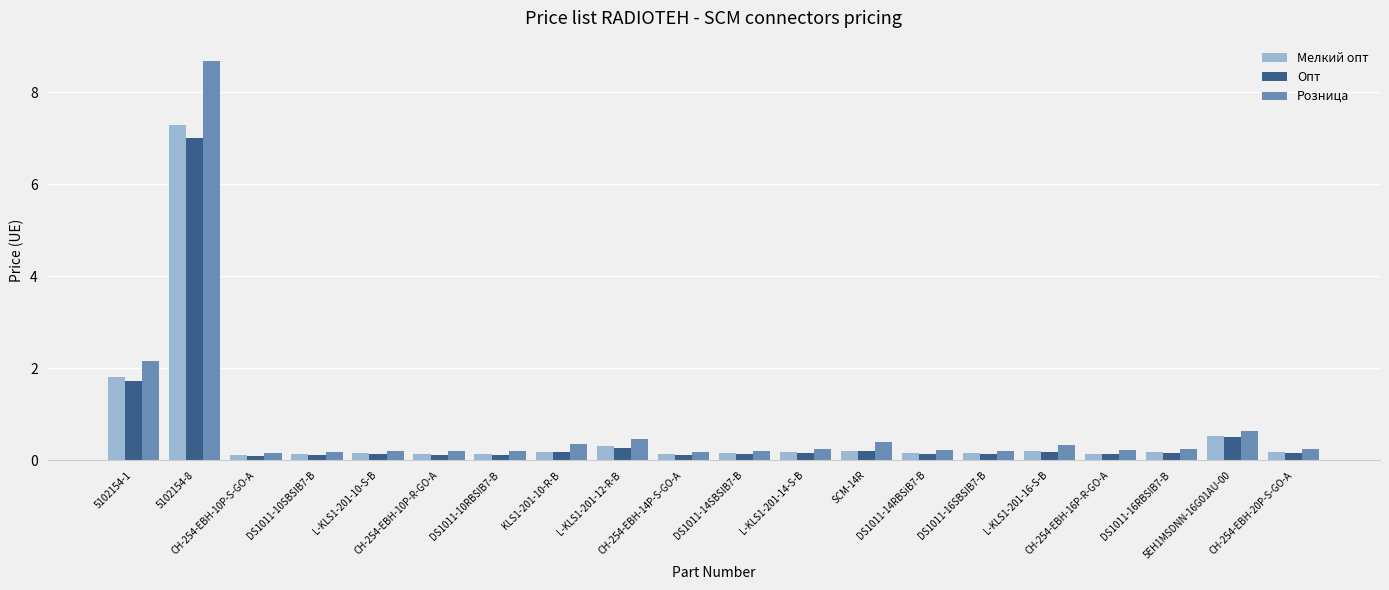

Which series has the widest spread of values?

Розница